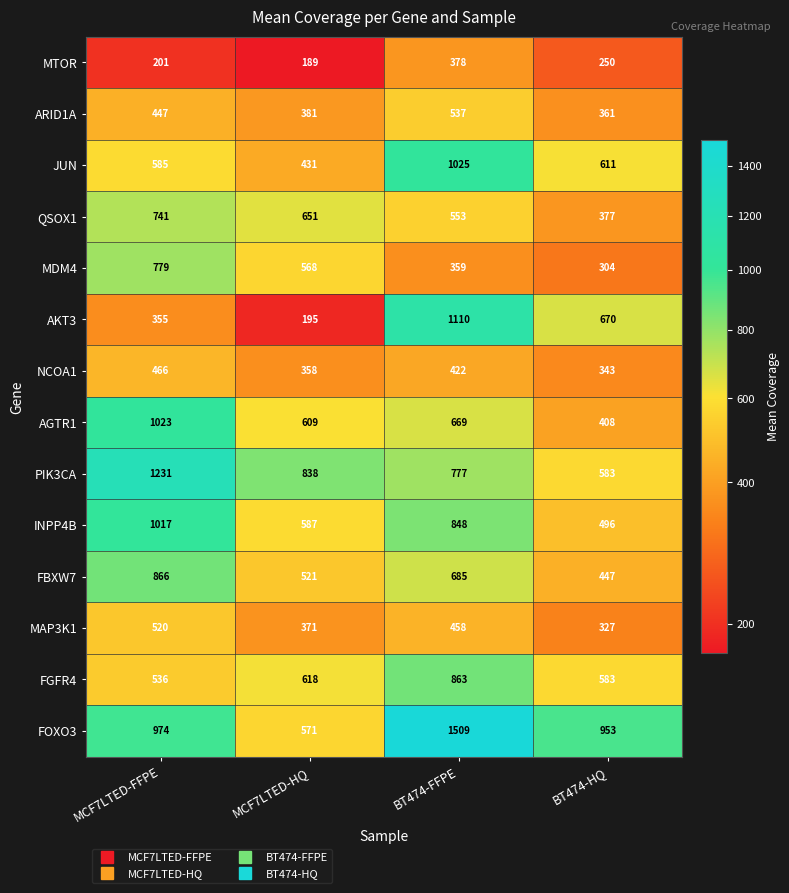

The MDM4 series shows 641 at BT474-FFPE. True or false?

False